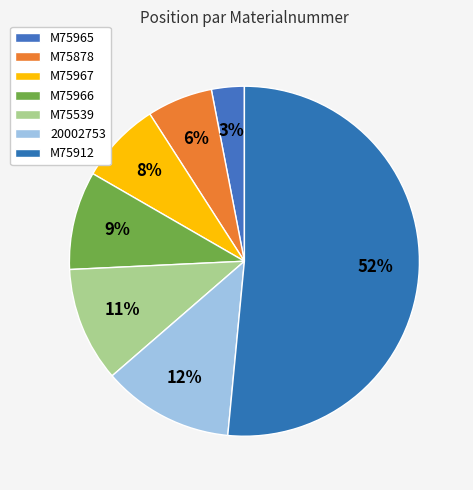

To the nearest percent, what is the difference between the M75912 and M75967 slice percentages?

44%